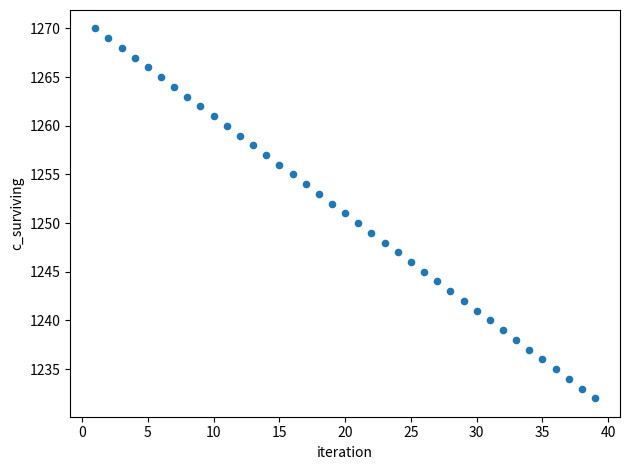

What is the range of Y values (max minus min)?

38